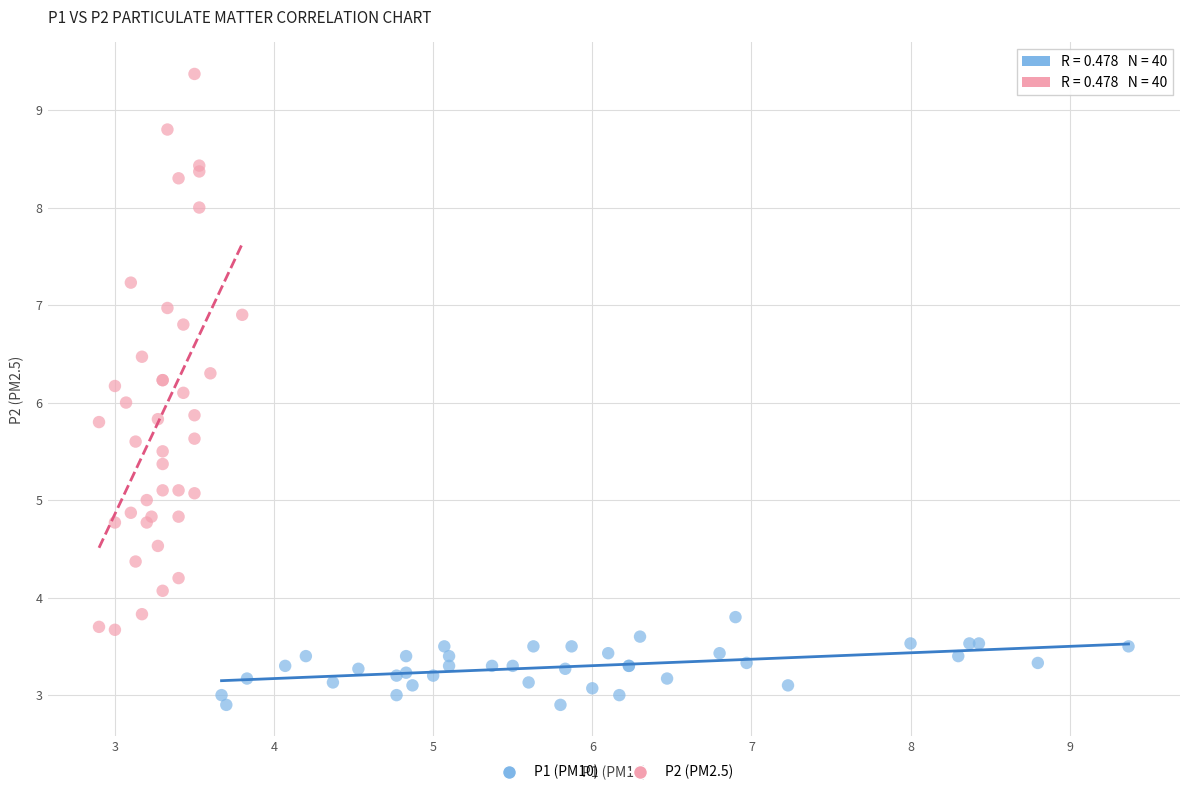

Which series contains the lowest Y value?

P1 (PM10)